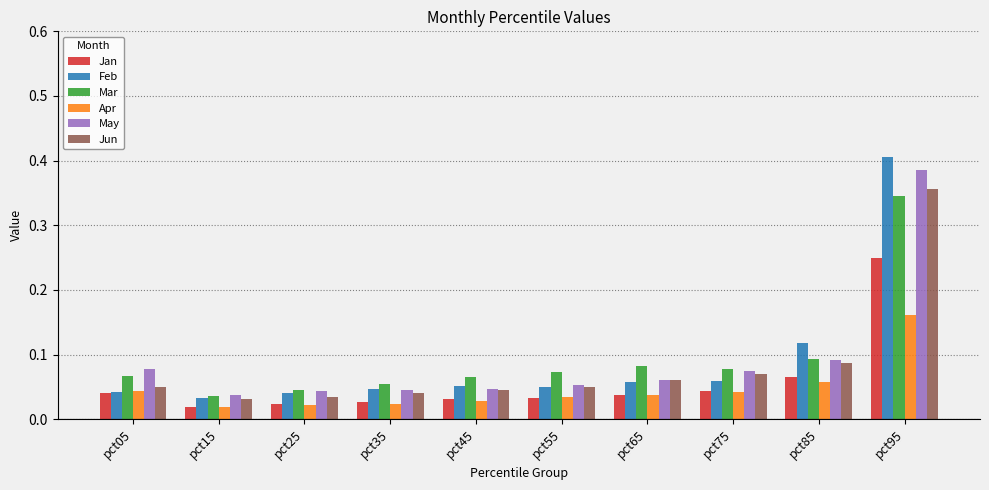

Which series has the widest spread of values?

Feb